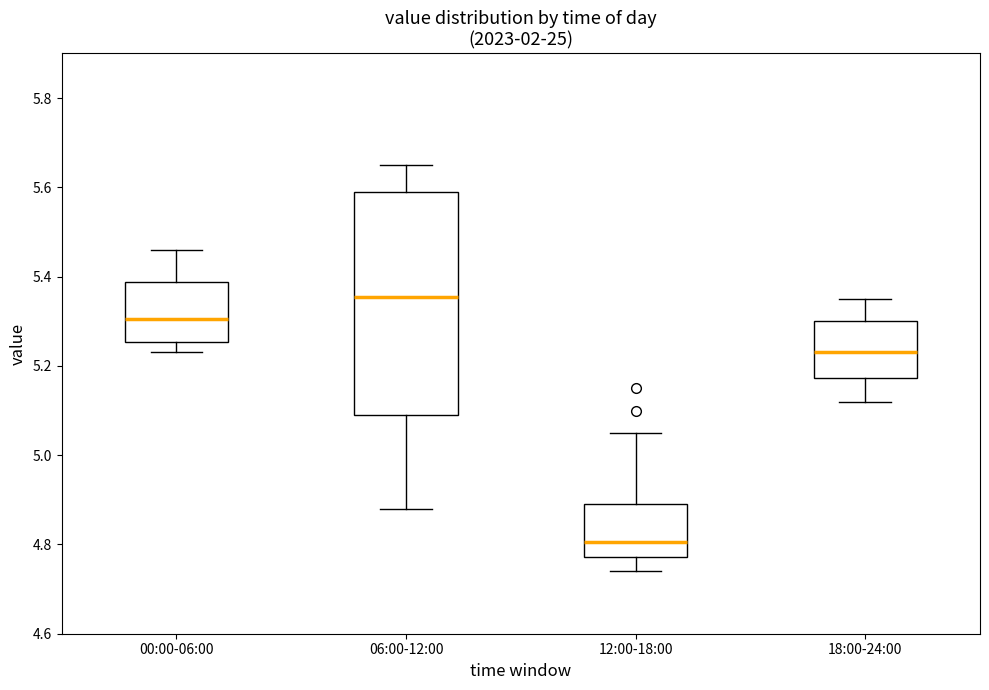

Comparing the boxes themselves (not the whiskers), which one is the tallest?

06:00-12:00